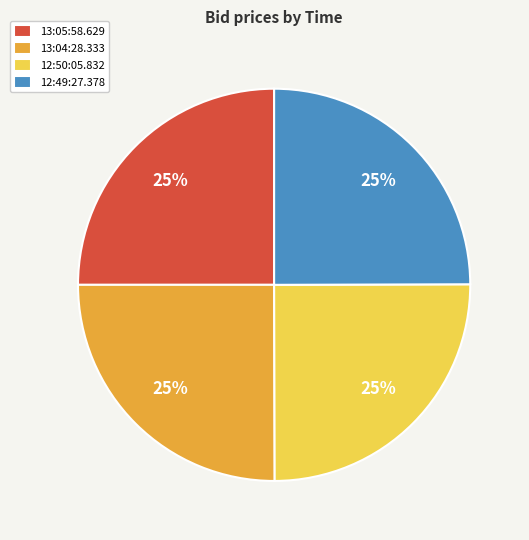

To the nearest percent, what is the average slice percentage?

25%